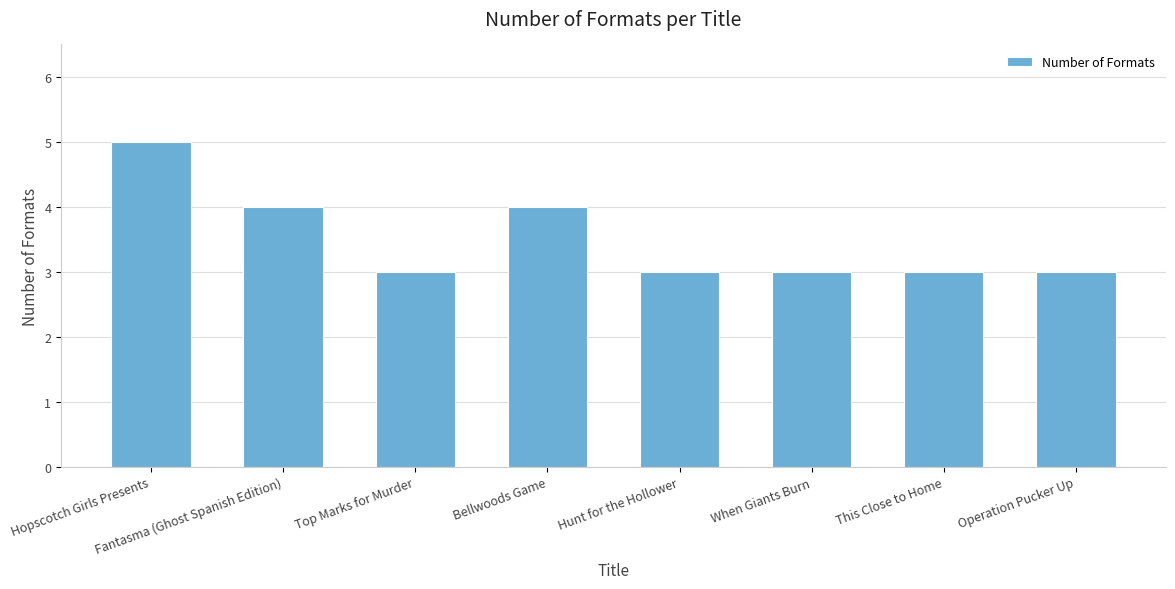

What is the sum of all values?

28